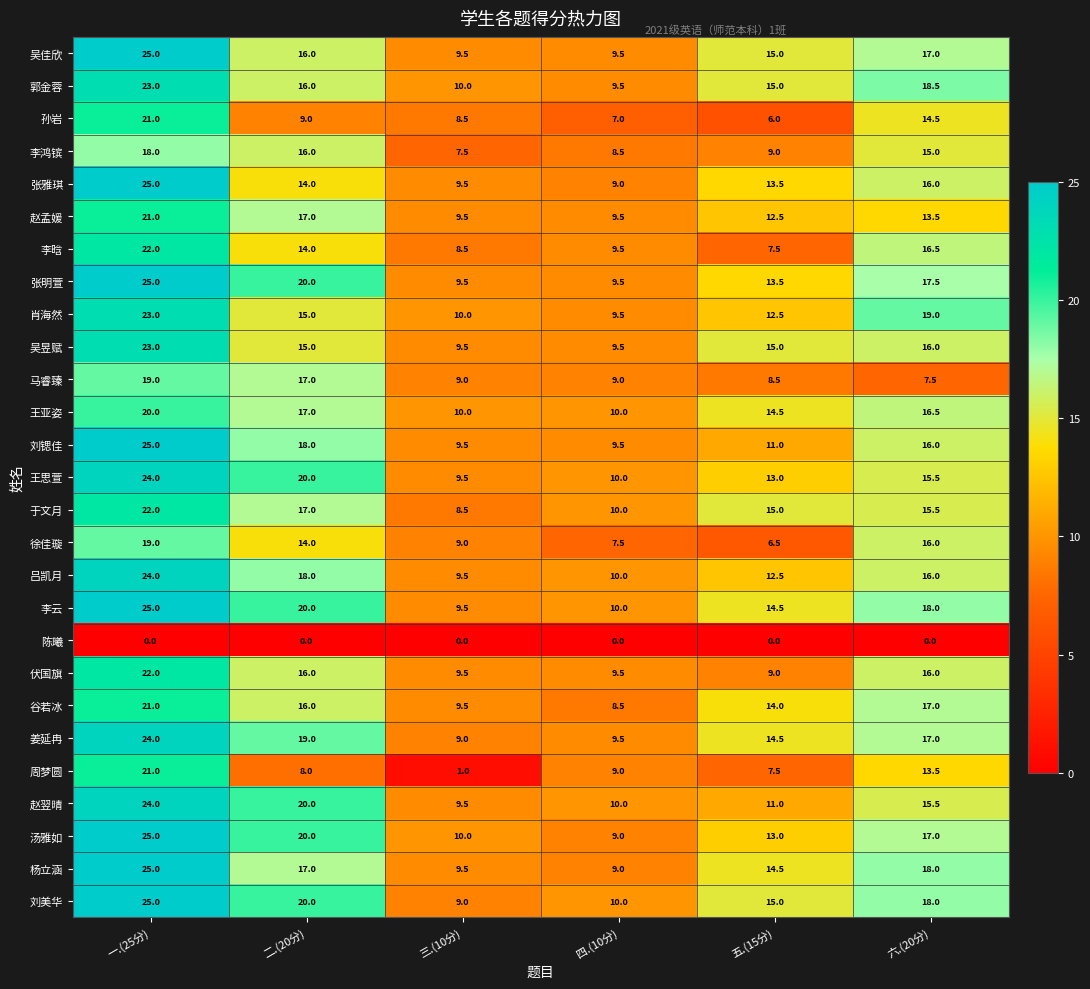

Which series has the largest range (max minus min)?

周梦圆